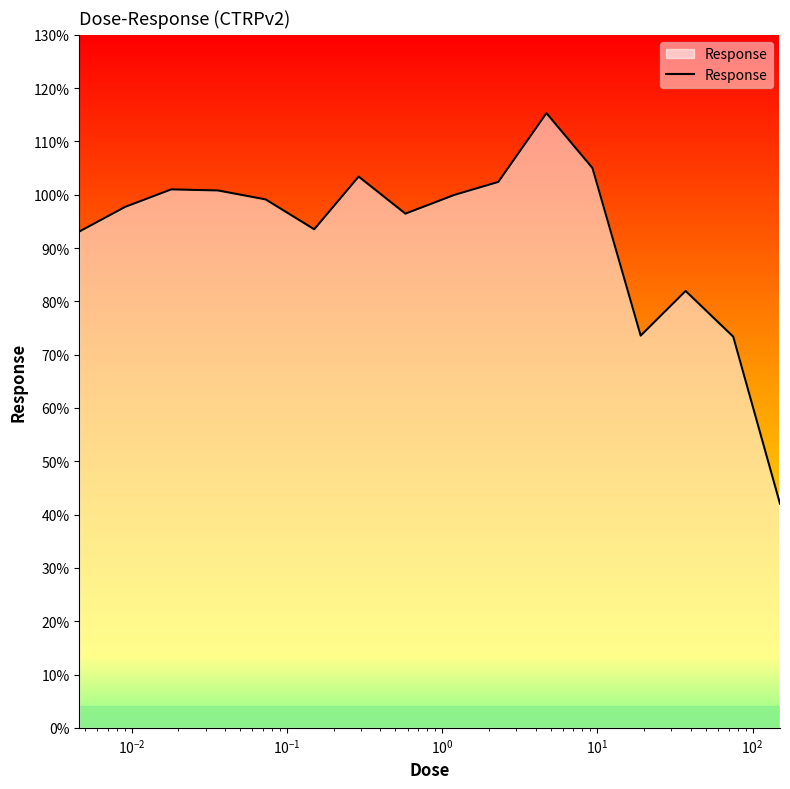

What is the maximum value shown in the chart?

115.3